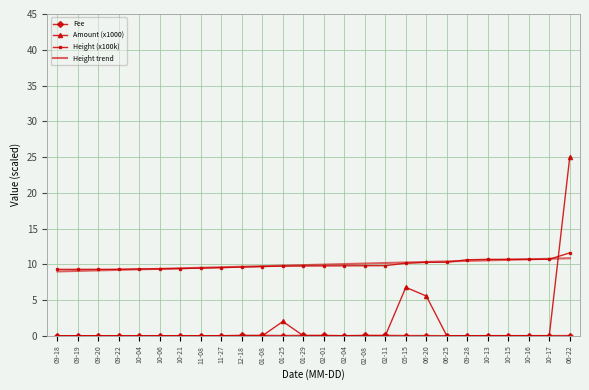

True or false: Amount (x1000) and Height trend intersect in this chart.

True